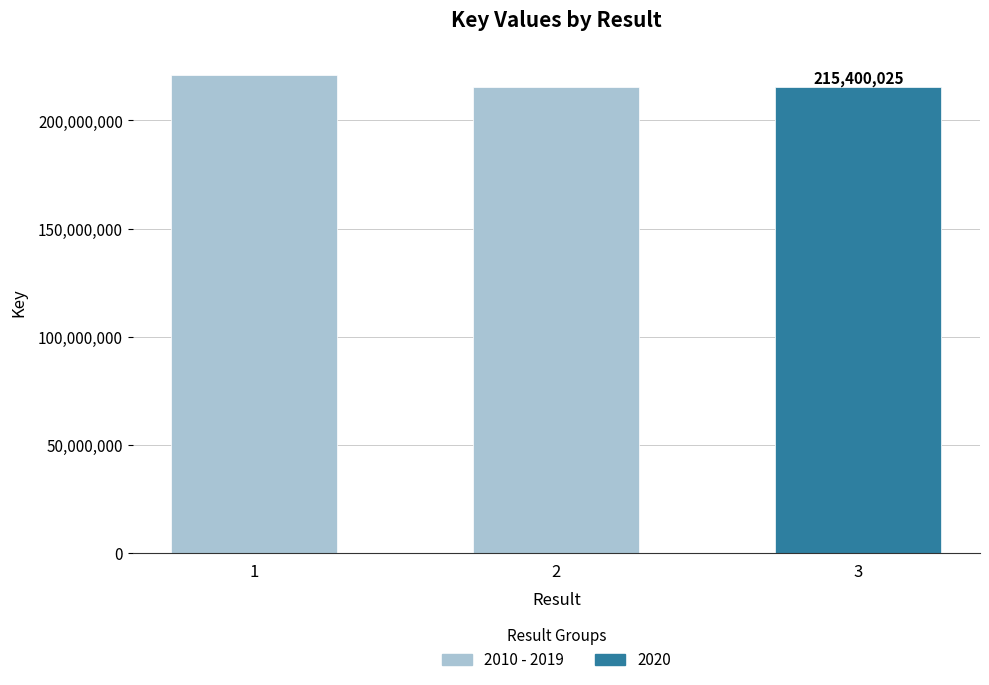

Reading left to right, list all the values displayed in this chart.

1=220836862	2=215400167	3=215400025